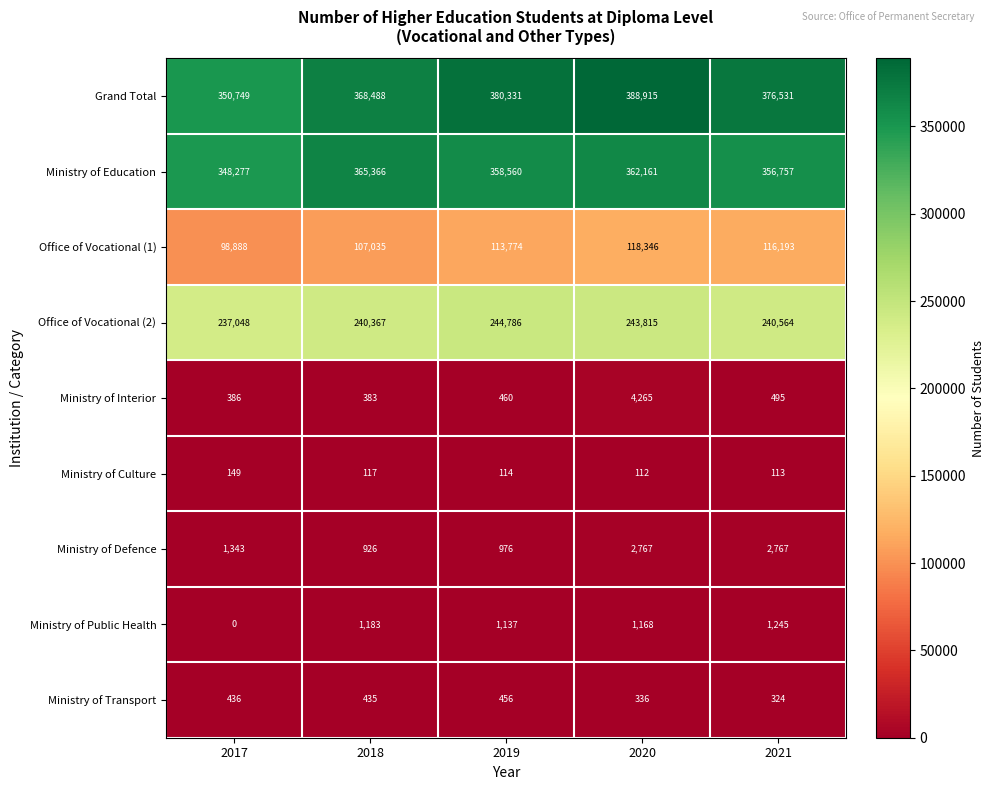

Between 2020 and 2021, which series saw the biggest shift?

Grand Total